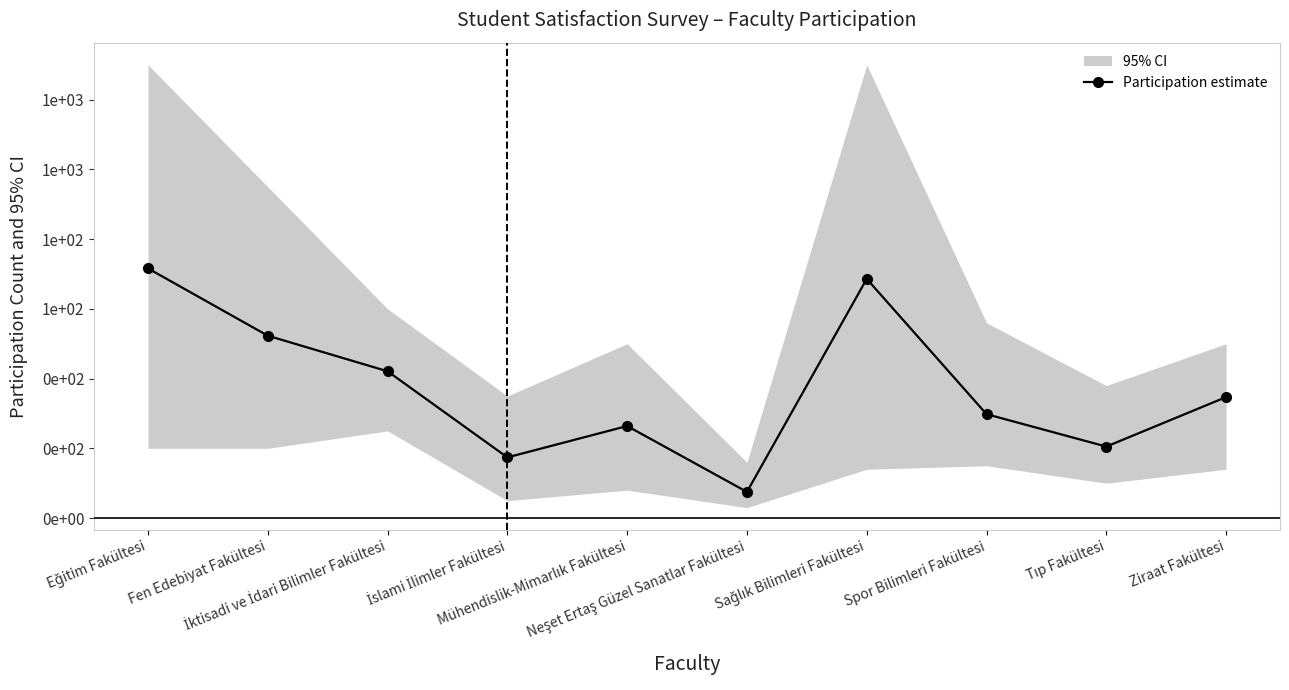

True or false: the data has more than 1 interior local peaks.

True